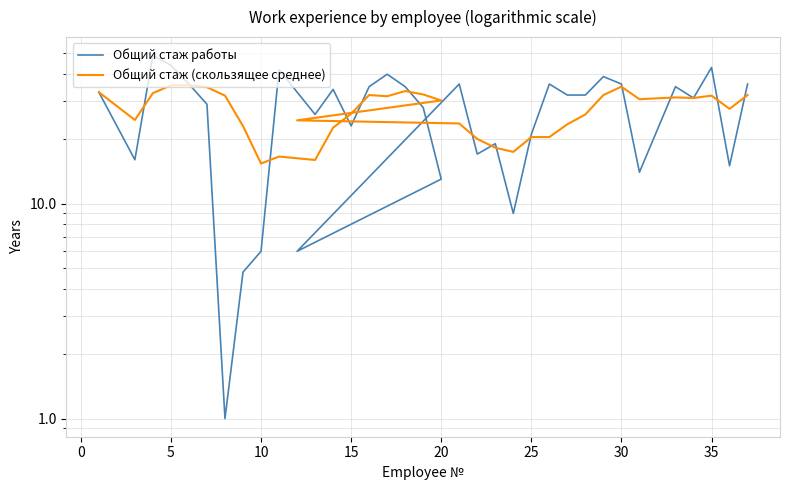

At which category does Общий стаж работы reach its first local peak?

5